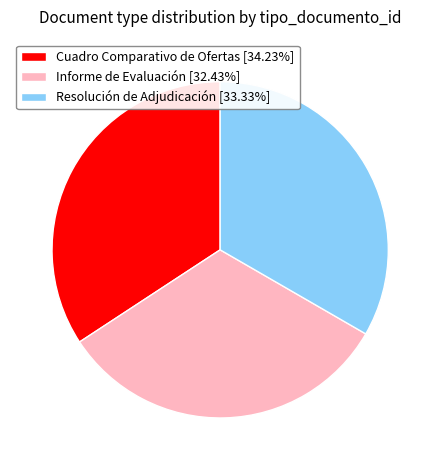

Is there any slice that represents more than half of the pie?

No